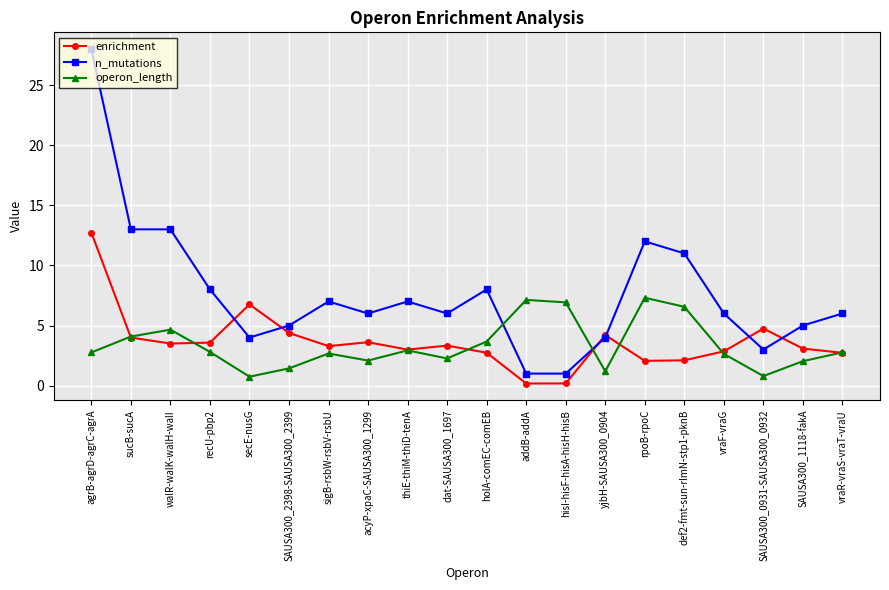

True or false: operon_length has a value of 1.2 at vraF-vraG.

False